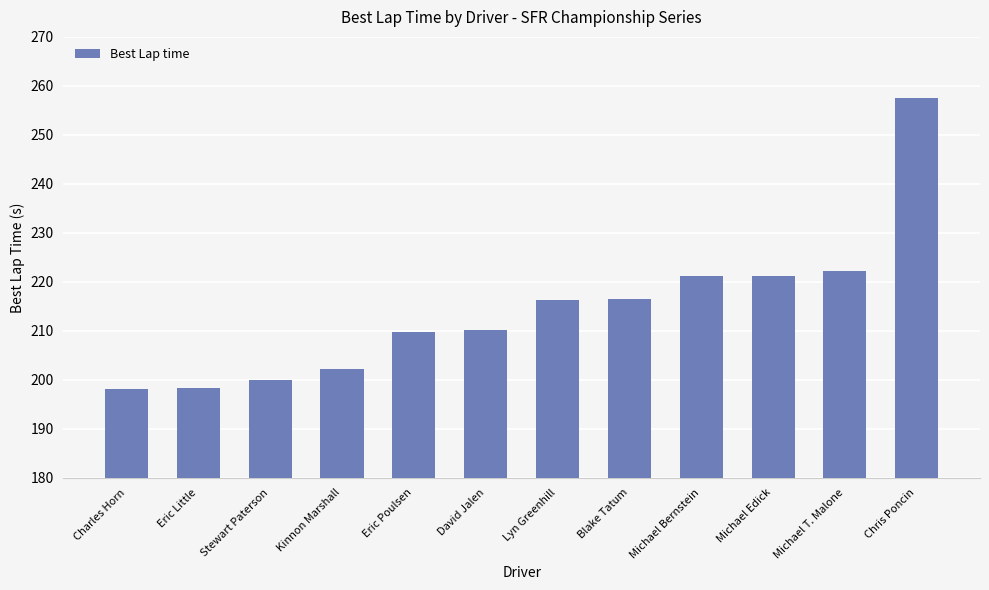

What is the label of the 9th bar from the right?

Kinnon Marshall